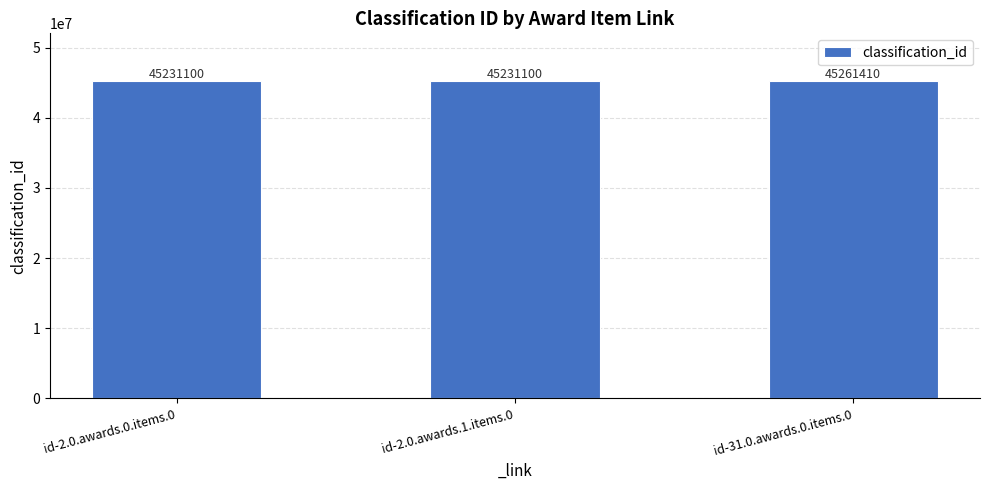

Is it true that the value at id-2.0.awards.0.items.0 is 14976723?

False